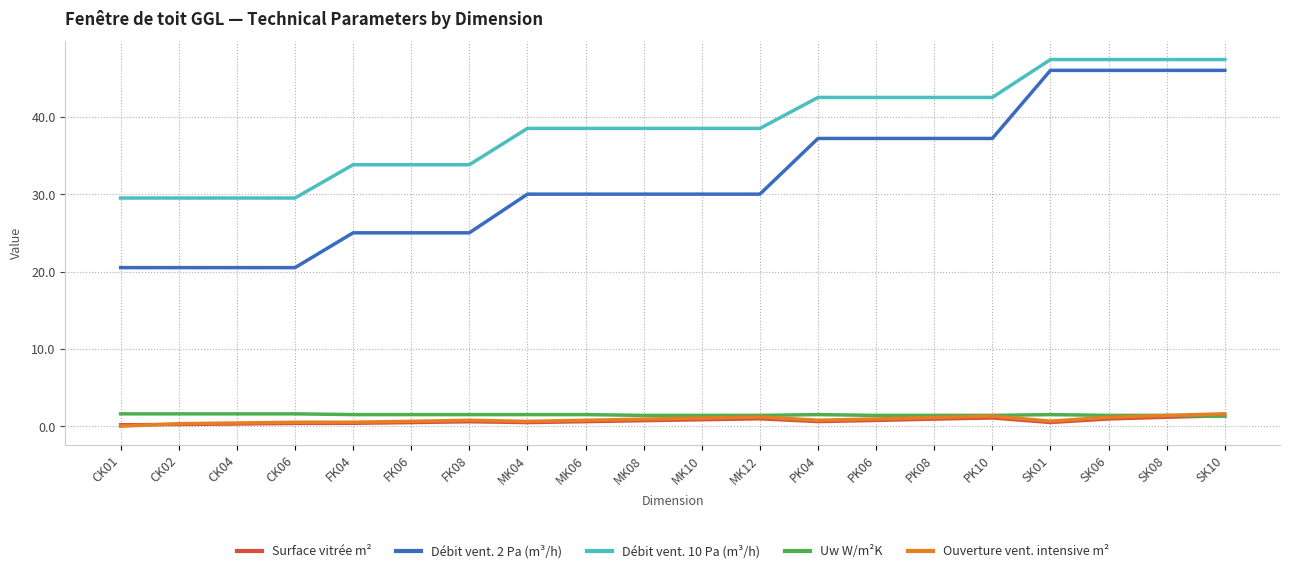

What is the greatest value displayed?

47.4